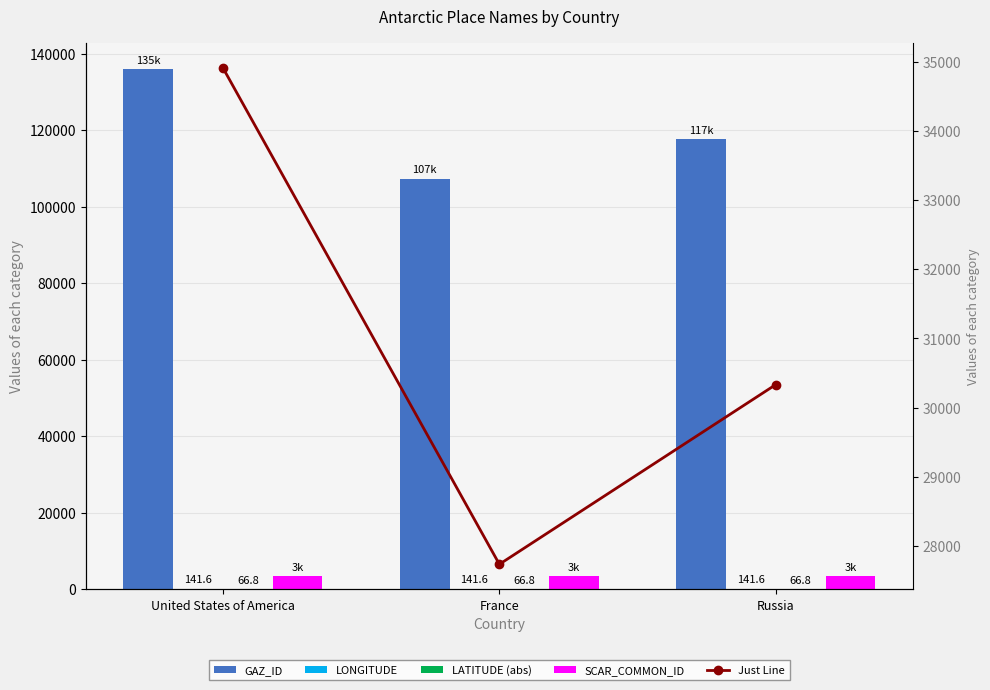

Count the number of categories in the chart.

3